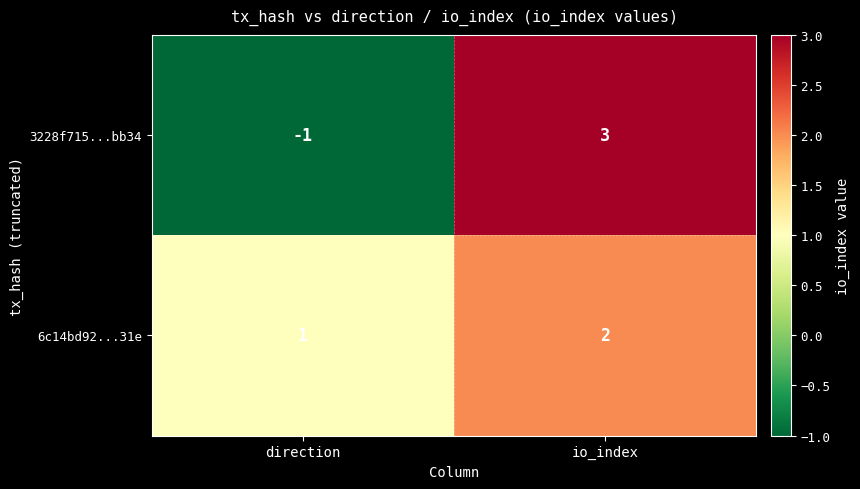

How many series are shown in this chart?

2